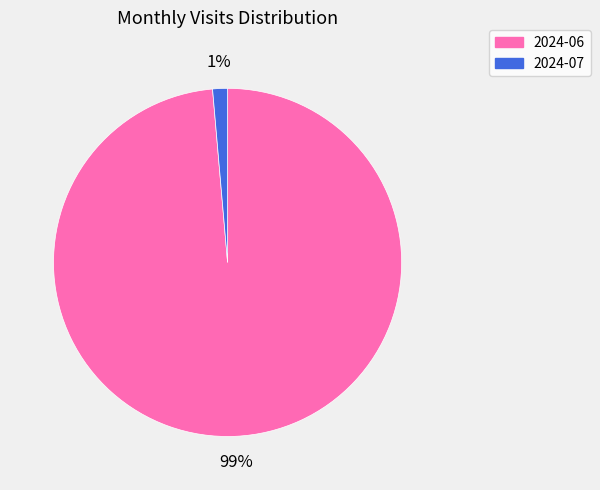

Is the sum of 2024-07 and 2024-06 greater than half?

Yes